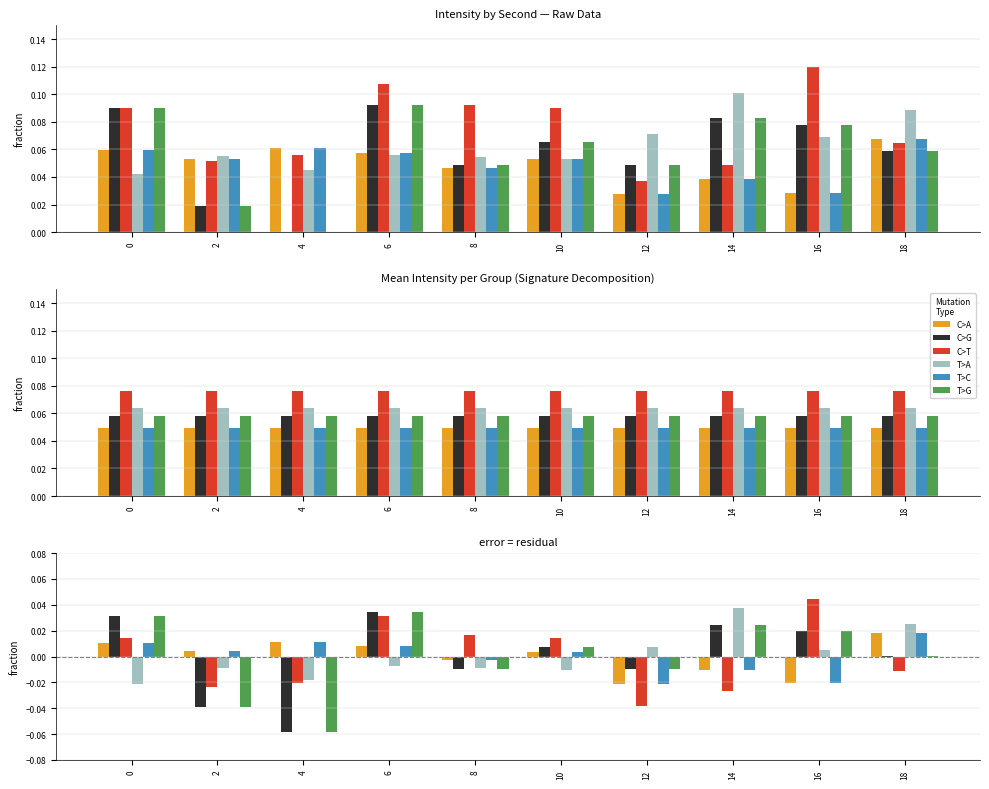

The T>A series shows 0.0 at 14. True or false?

False